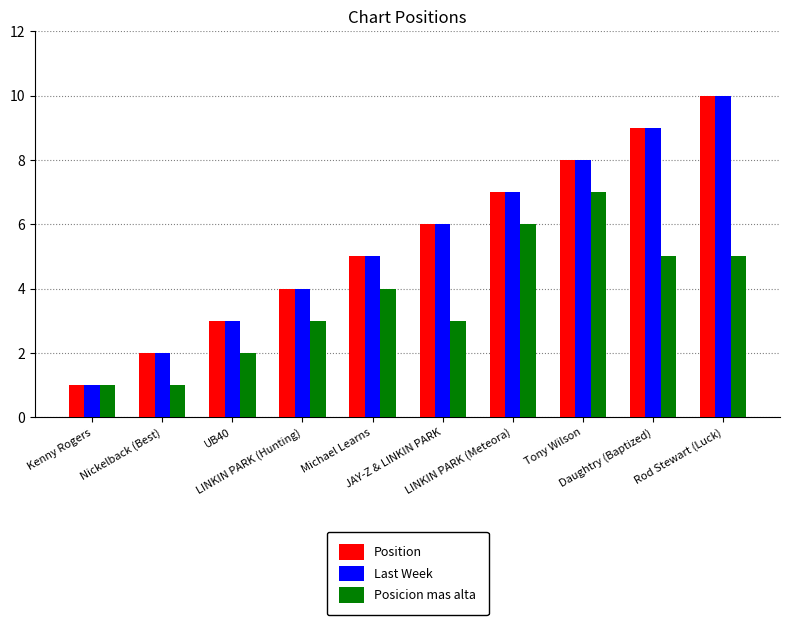

What is the highest value of the Position series?

10